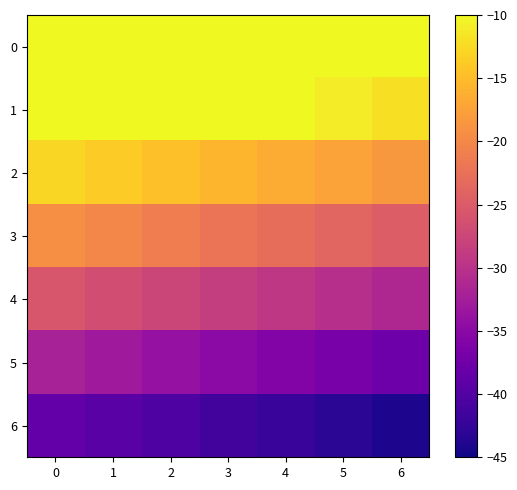

Reading left to right, what are all the values shown in this chart?

0: 0=0.0	1=-0.9	2=-1.8	3=-2.8	4=-3.7	5=-4.6	6=-5.5
1: 0=-6.4	1=-7.3	2=-8.3	3=-9.2	4=-10.1	5=-11.0	6=-11.9
2: 0=-12.9	1=-13.8	2=-14.7	3=-15.6	4=-16.5	5=-17.4	6=-18.4
3: 0=-19.3	1=-20.2	2=-21.1	3=-22.0	4=-23.0	5=-23.9	6=-24.8
4: 0=-25.7	1=-26.6	2=-27.6	3=-28.5	4=-29.4	5=-30.3	6=-31.2
5: 0=-32.1	1=-33.1	2=-34.0	3=-34.9	4=-35.8	5=-36.7	6=-37.7
6: 0=-38.6	1=-39.5	2=-40.4	3=-41.3	4=-42.2	5=-43.2	6=-44.1